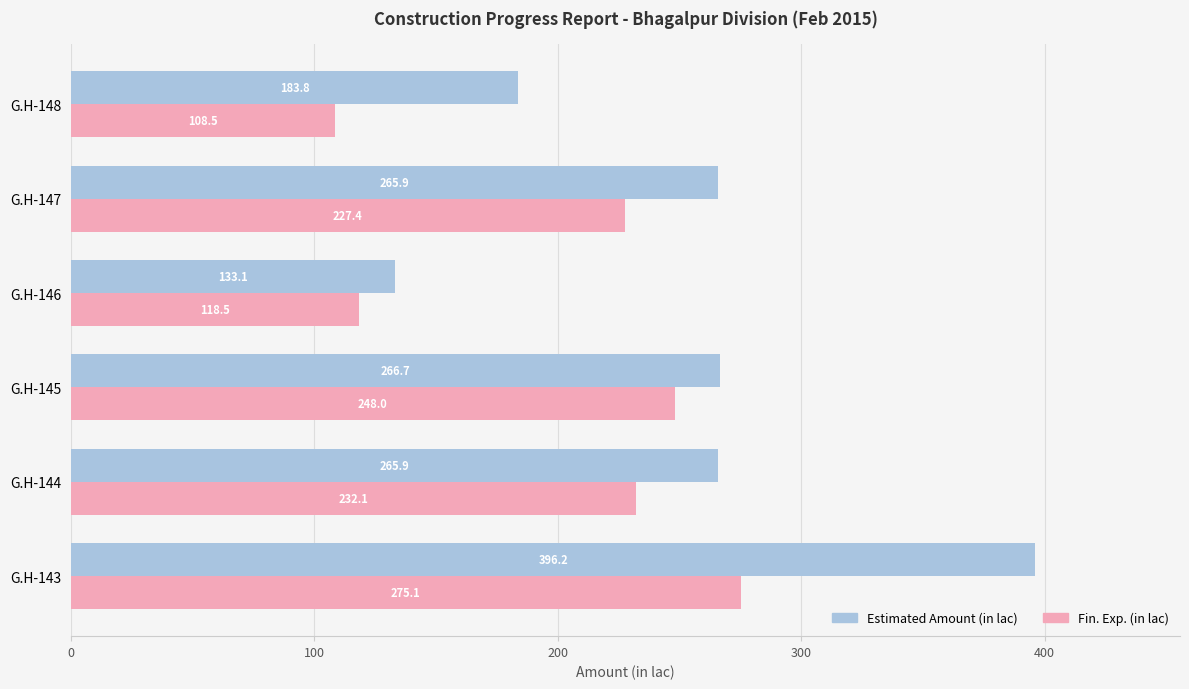

Which series changed the most between G.H-144 and G.H-146?

Estimated Amount (in lac)